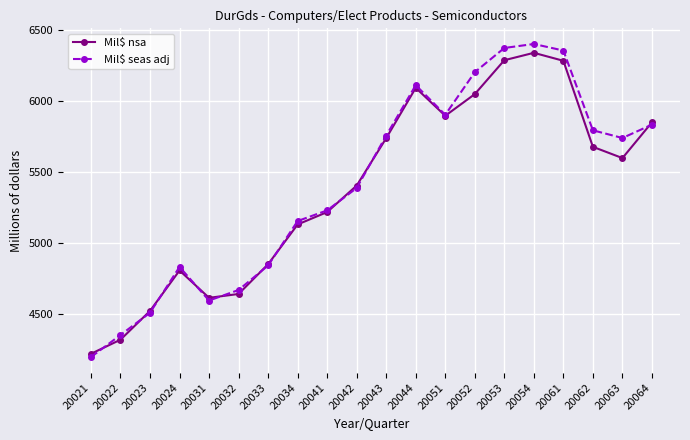

What are all the series names shown in the legend?

Mil$ nsa, Mil$ seas adj